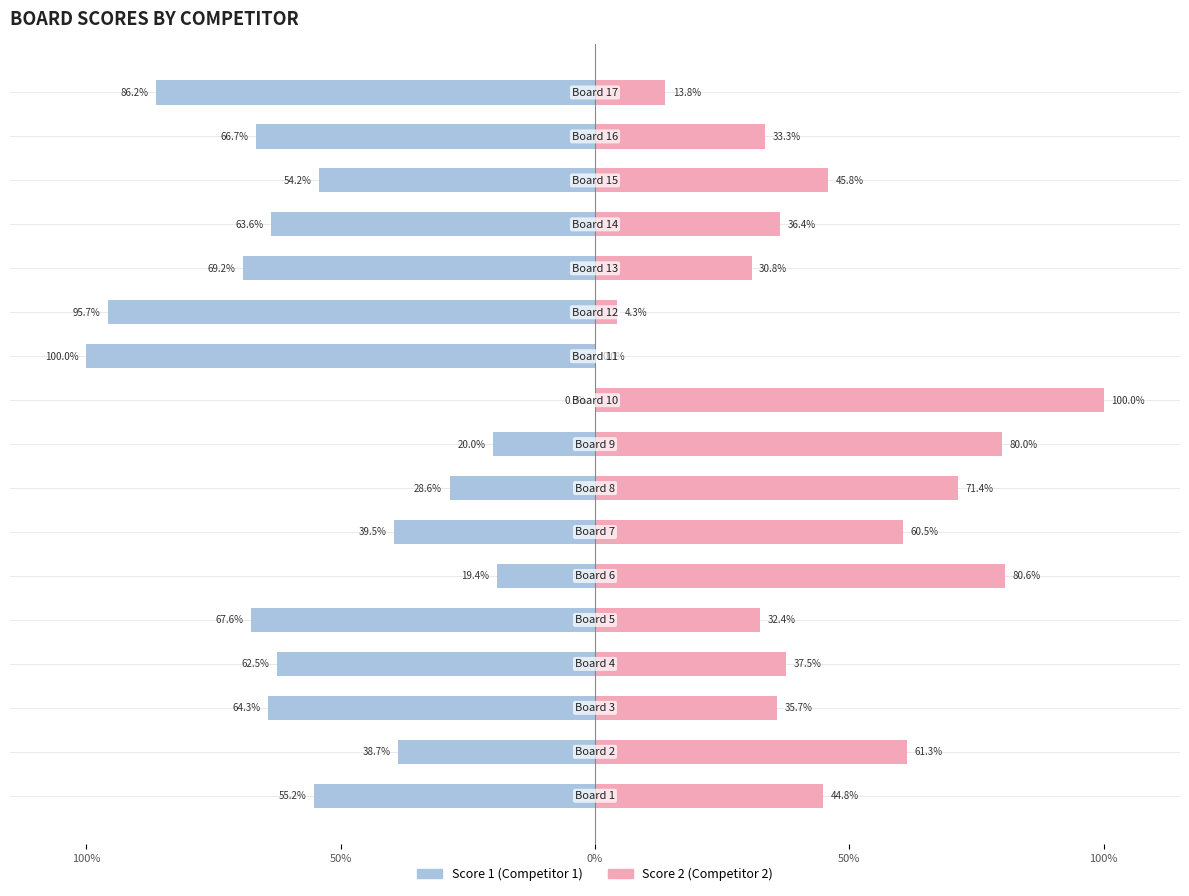

What is the label of the 2nd bar from the right?

15